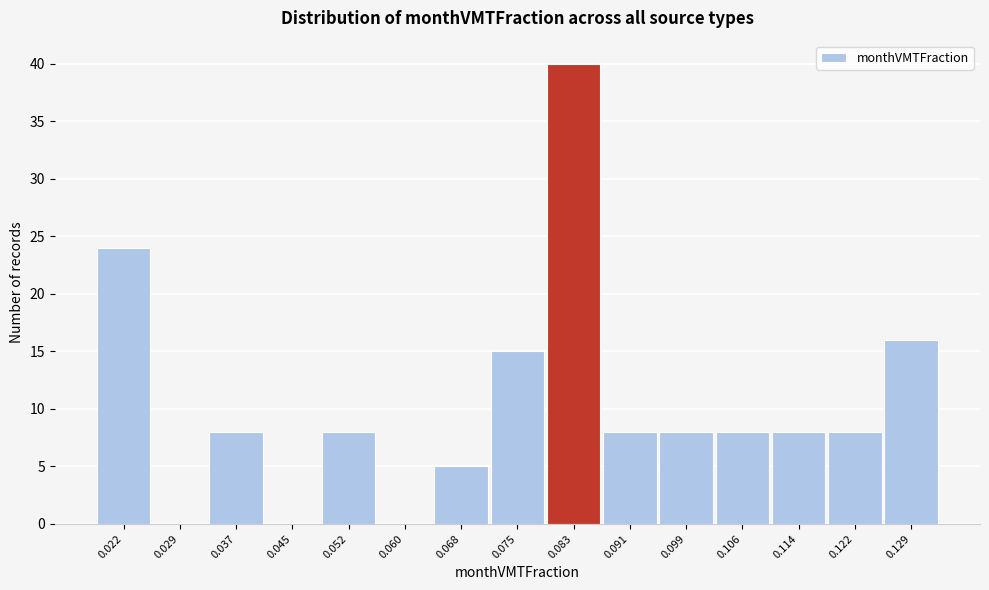

Reading left to right, extract all data points from this chart.

0.022=24	0.029=0	0.037=8	0.045=0	0.052=8	0.060=0	0.068=5	0.075=15	0.083=40	0.091=8	0.099=8	0.106=8	0.114=8	0.122=8	0.129=16